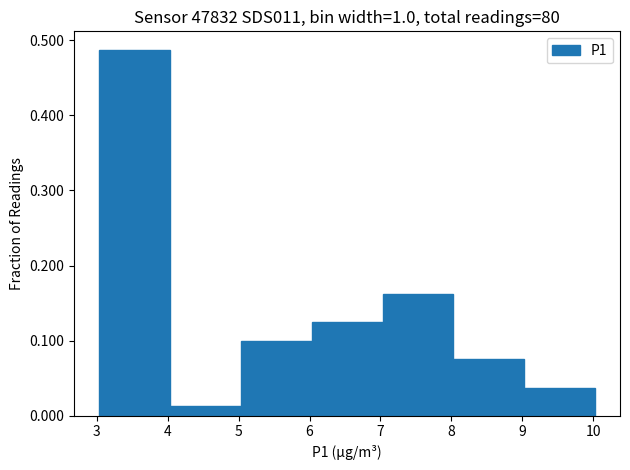

Over which range of the x-axis is the bar tallest?

3.03 to 4.03